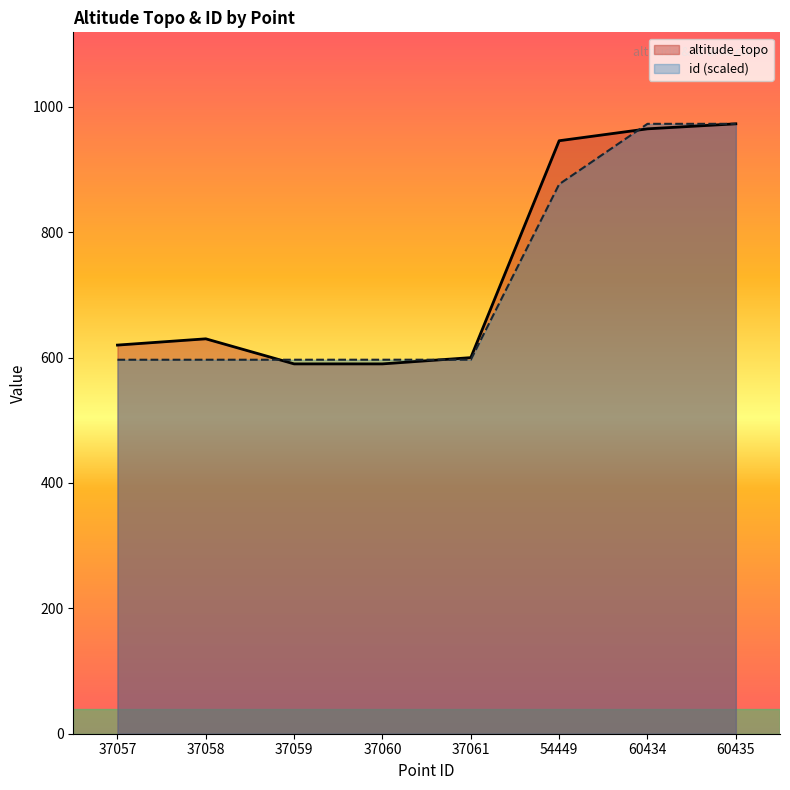

Which has a higher value, 37061 or 37058?

37058